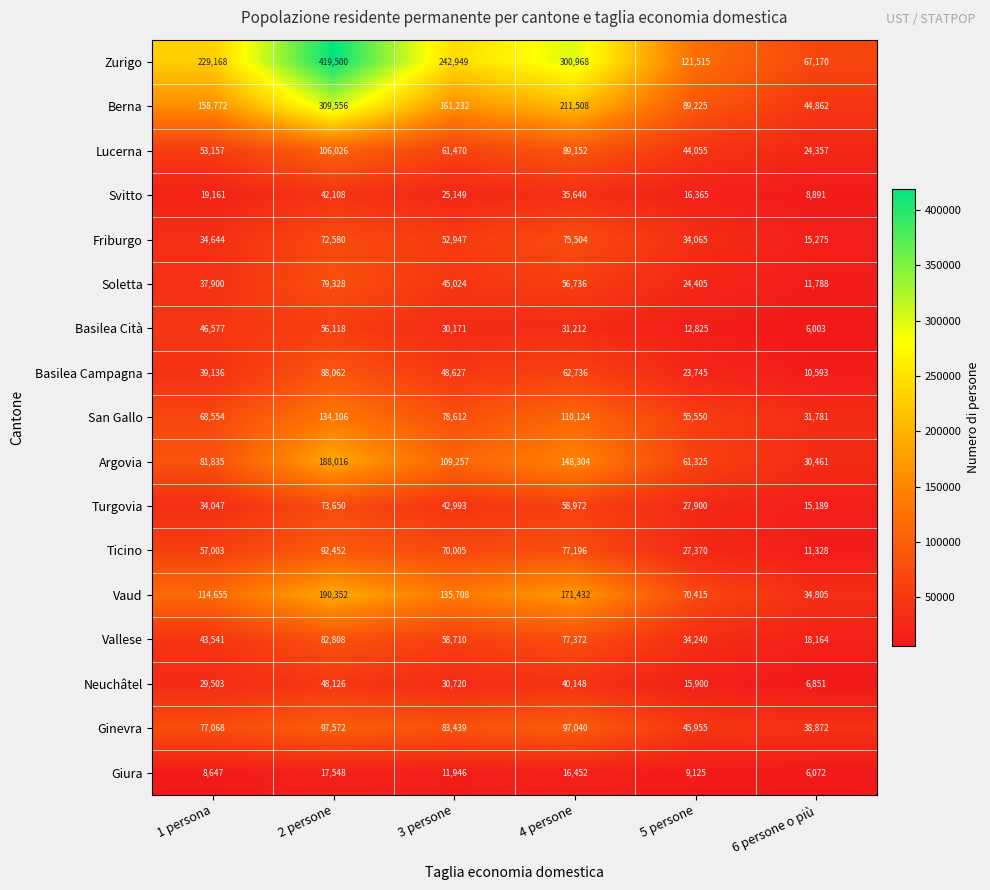

List the series in order of their peak value, highest first.

Zurigo, Berna, Vaud, Argovia, San Gallo, Lucerna, Ginevra, Ticino, Basilea Campagna, Vallese, Soletta, Friburgo, Turgovia, Basilea Cità, Neuchâtel, Svitto, Giura